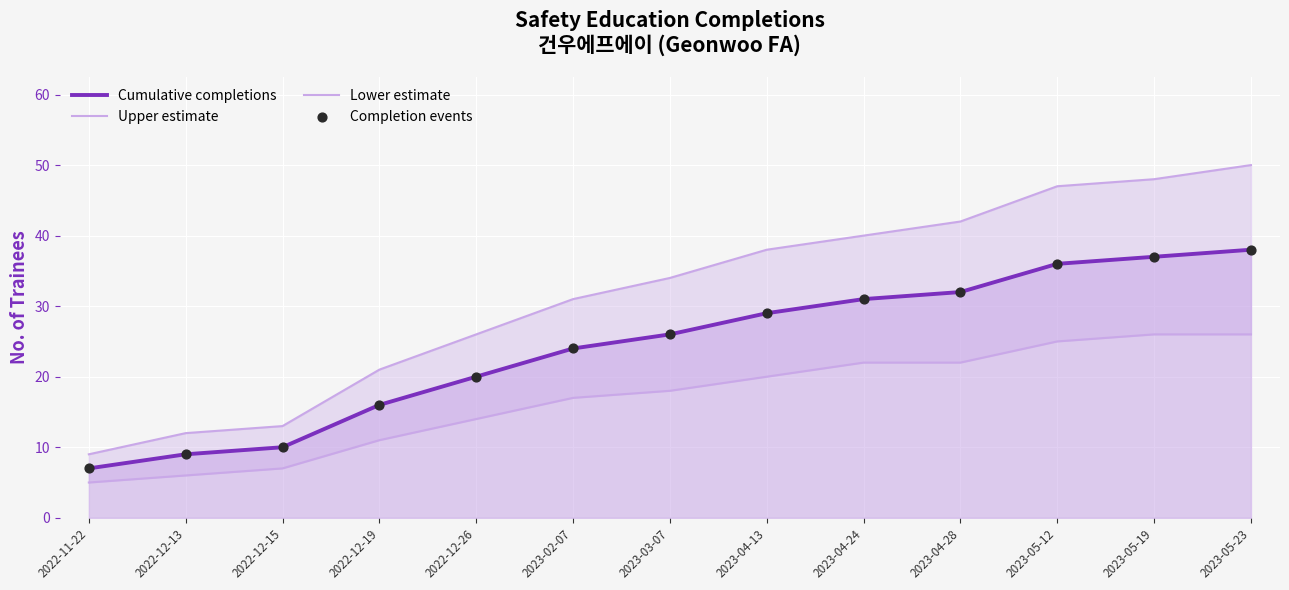

Which series has the largest Y range (max minus min)?

Upper estimate